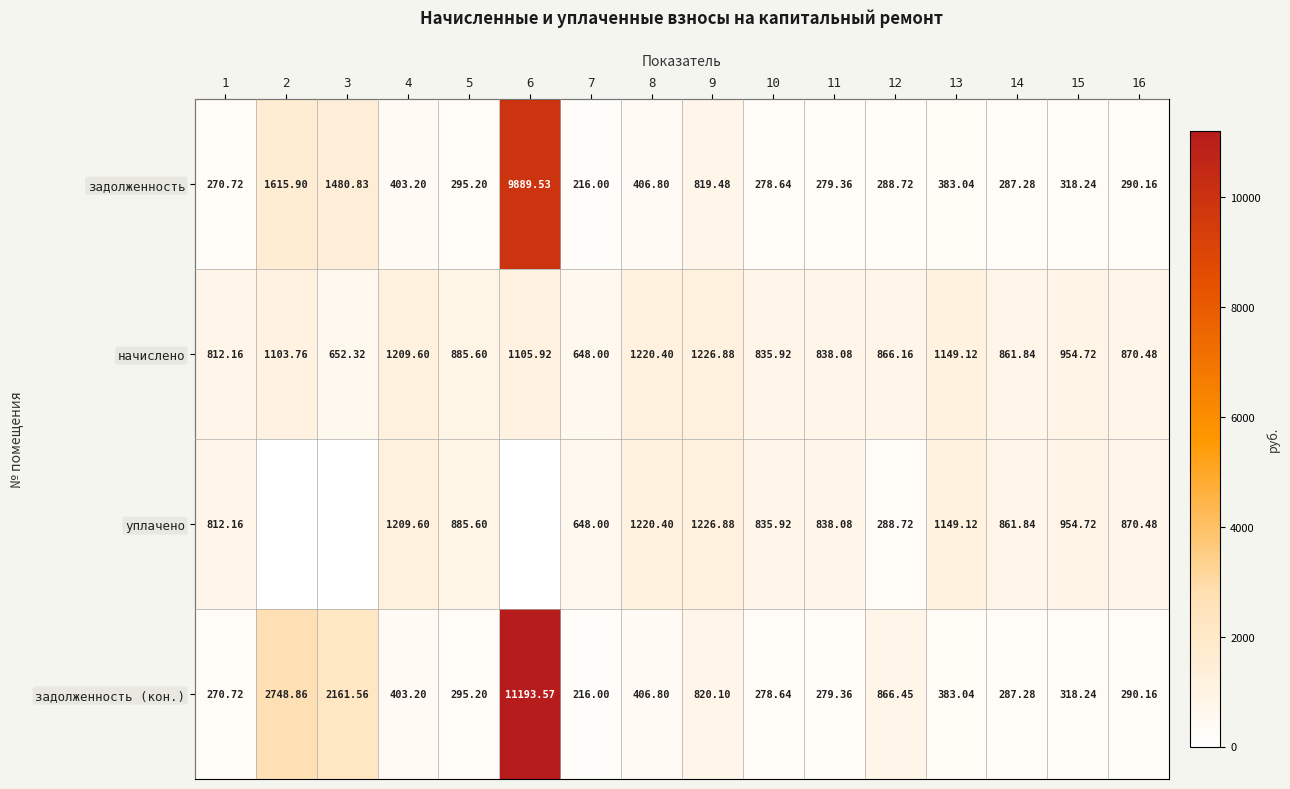

At which category does the chart reach its minimum across all series?

2